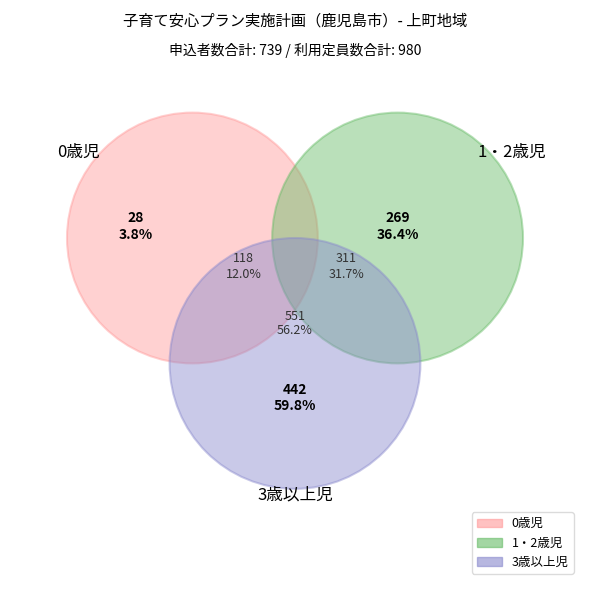

To the nearest percent, what is the difference between the 3歳以上児 and 0歳児 slice percentages?

56%